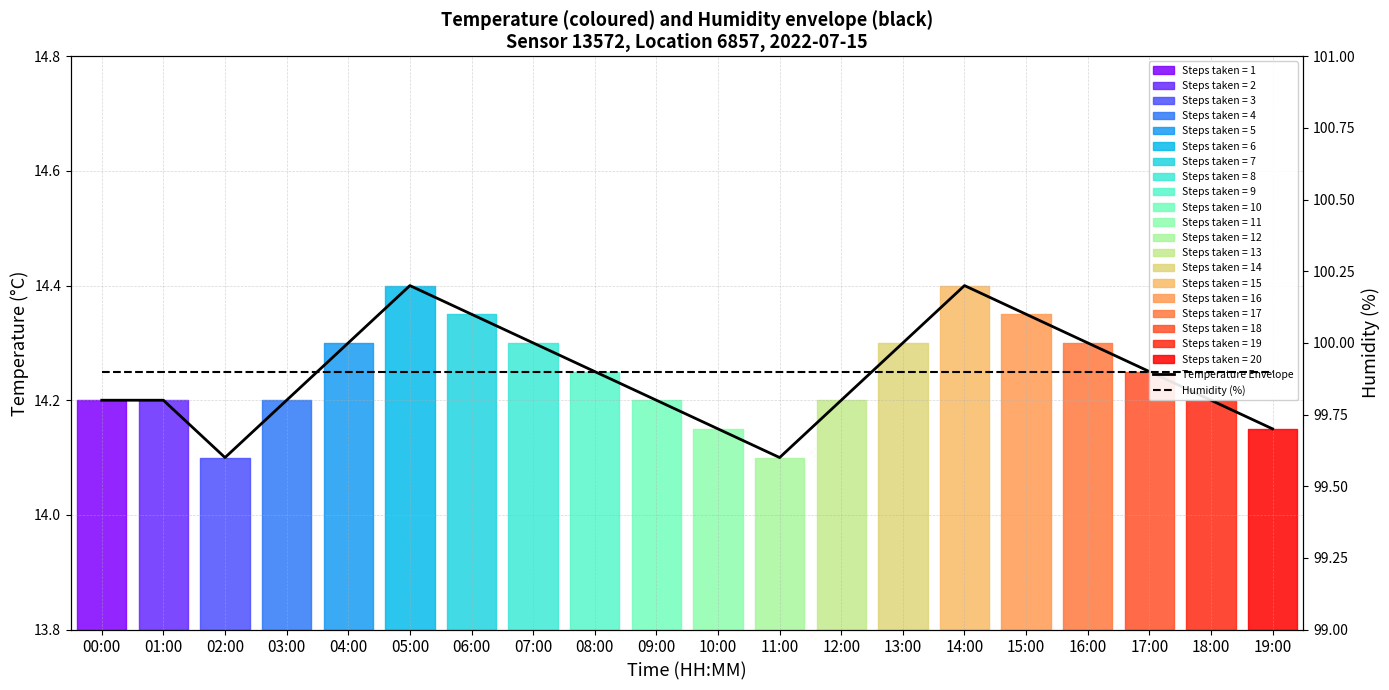

Which series has the largest total across all categories?

Humidity (%)